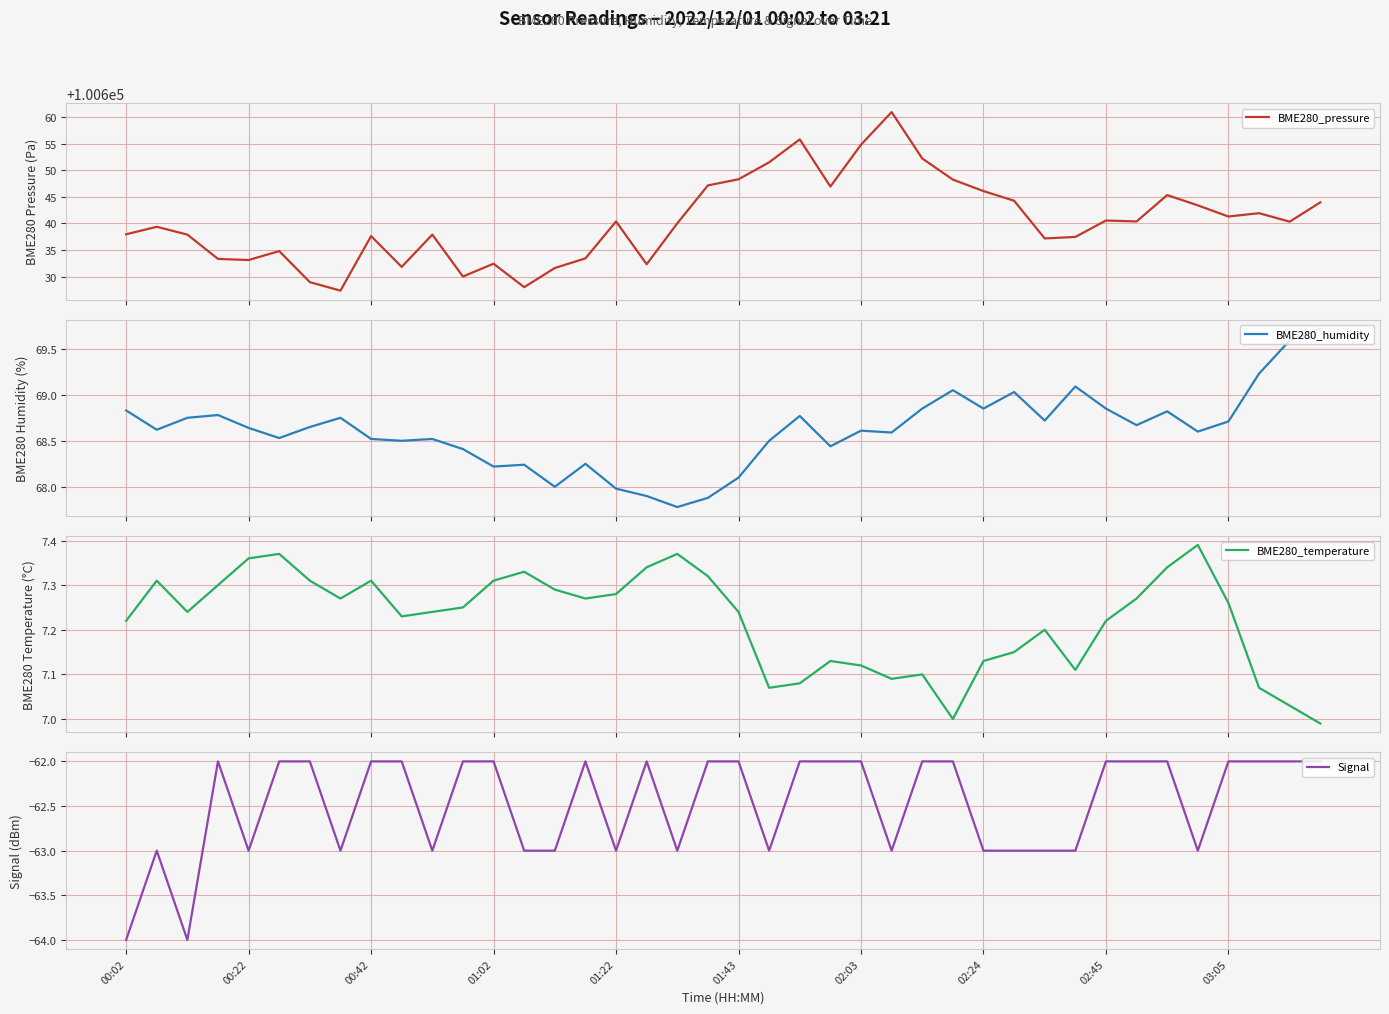

True or false: BME280_temperature and Signal intersect in this chart.

False